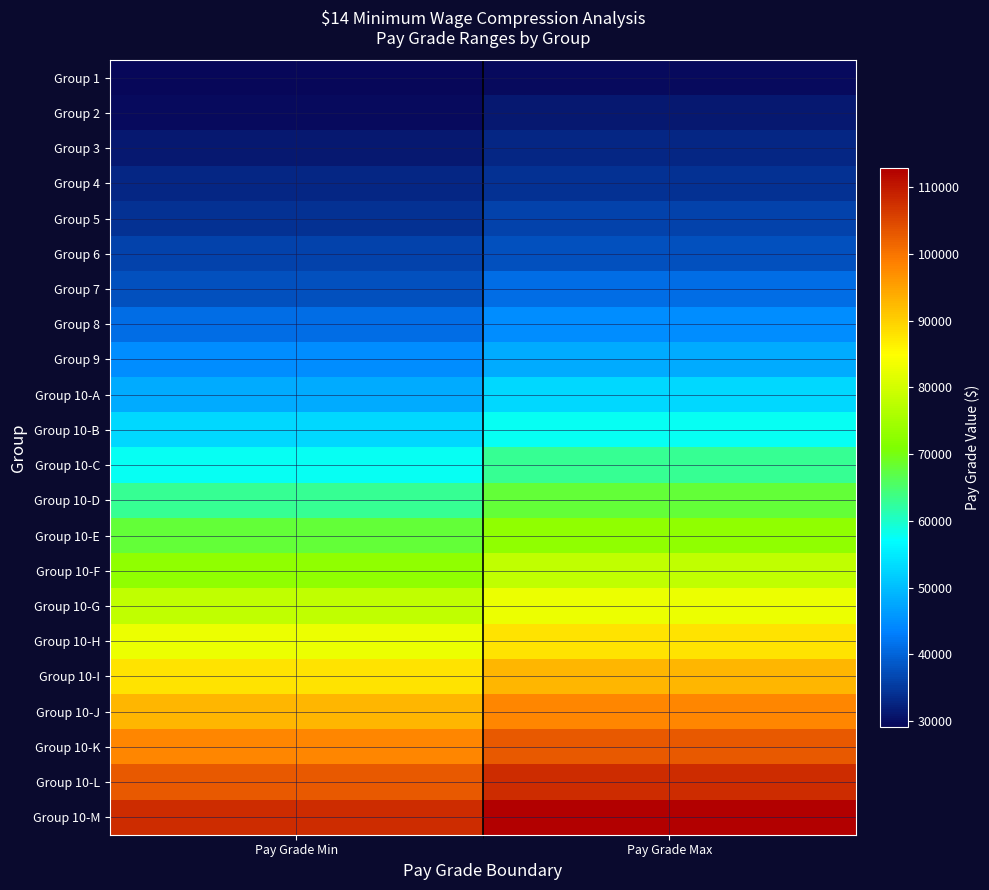

What is the total value across all series at Pay Grade Min?

1328975.0